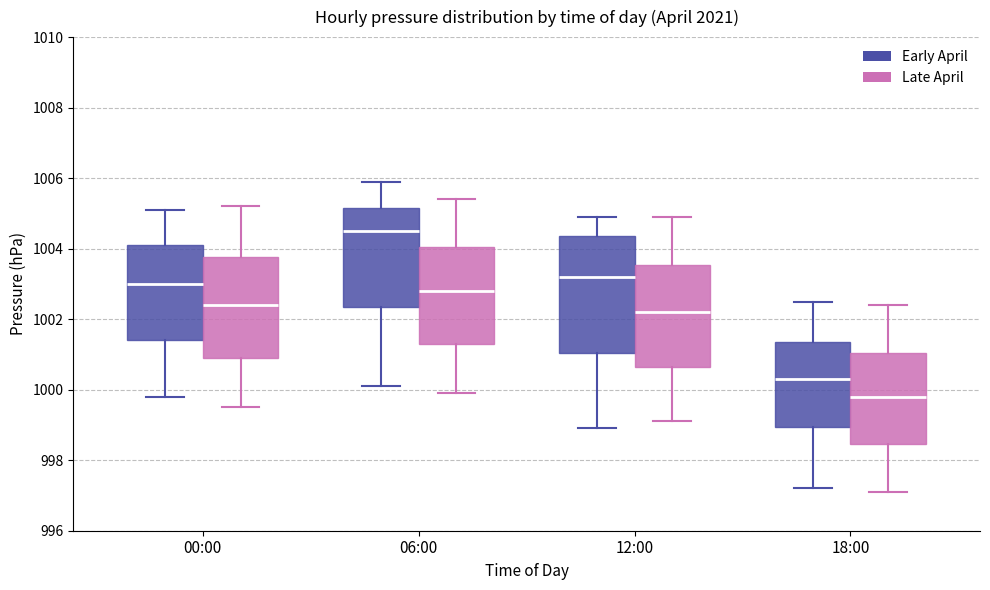

Reading left to right, read every box against the y-axis: the position of its median line, the range the box covers, and the ends of its whiskers. The values are not printed on the chart, so give them approximately, as read against the axis.

00:00 (Early April): median 1003.0, box 1001.4 to 1004.2, whiskers 999.8 to 1005.2
00:00 (Late April): median 1002.4, box 1001.0 to 1003.8, whiskers 999.6 to 1005.2
06:00 (Early April): median 1004.6, box 1002.4 to 1005.2, whiskers 1000.2 to 1006.0
06:00 (Late April): median 1002.8, box 1001.4 to 1004.0, whiskers 1000.0 to 1005.4
12:00 (Early April): median 1003.2, box 1001.0 to 1004.4, whiskers 999.0 to 1005.0
12:00 (Late April): median 1002.2, box 1000.6 to 1003.6, whiskers 999.2 to 1005.0
18:00 (Early April): median 1000.4, box 999.0 to 1001.4, whiskers 997.2 to 1002.6
18:00 (Late April): median 999.8, box 998.4 to 1001.0, whiskers 997.2 to 1002.4